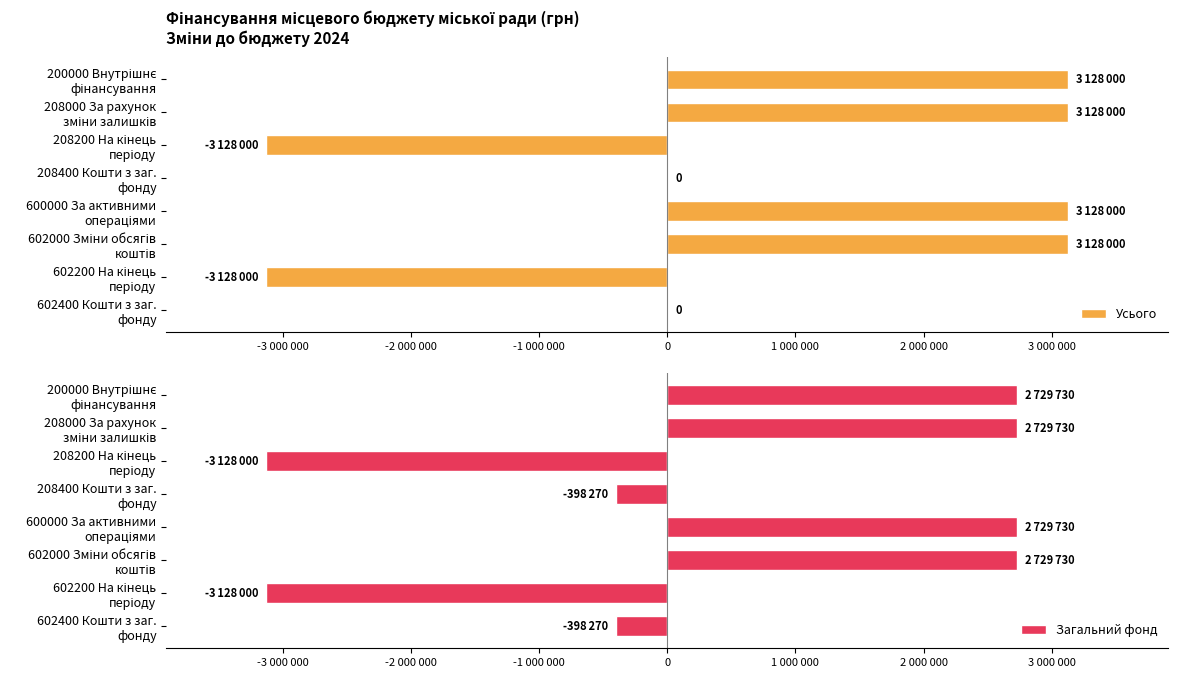

Reading left to right, what are all the values shown in this chart?

Усього: 3128000	3128000	-3128000	0	3128000	3128000	-3128000	0
Загальний фонд: 2729730	2729730	-3128000	-398270	2729730	2729730	-3128000	-398270